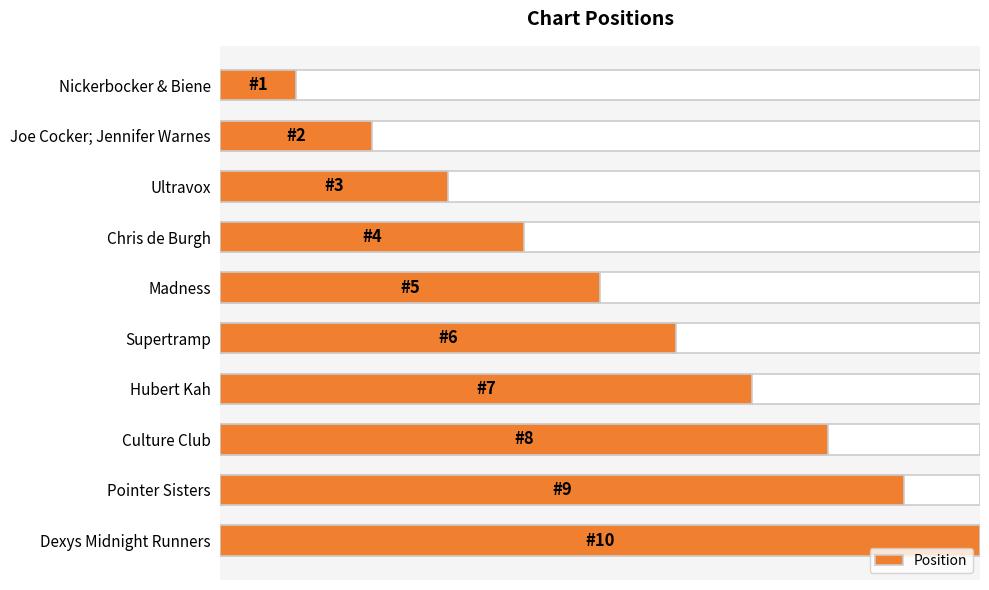

Are the bars grouped side by side (vs. stacked)?

No